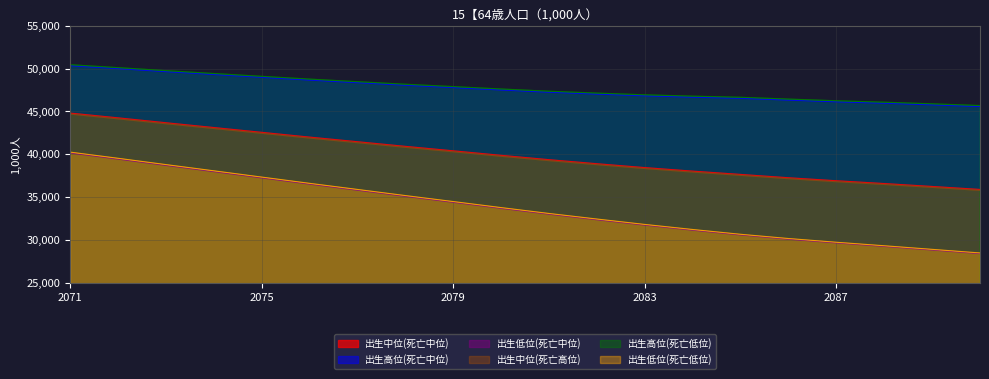

The value of 出生高位(死亡中位) at 2080 is 47507.5. True or false?

True